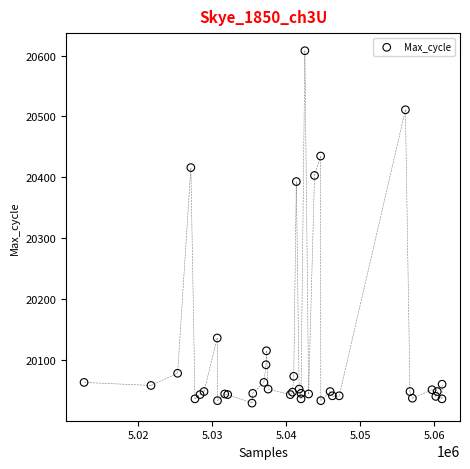

What Y value in the scatter plot is closest to 20318?

20393